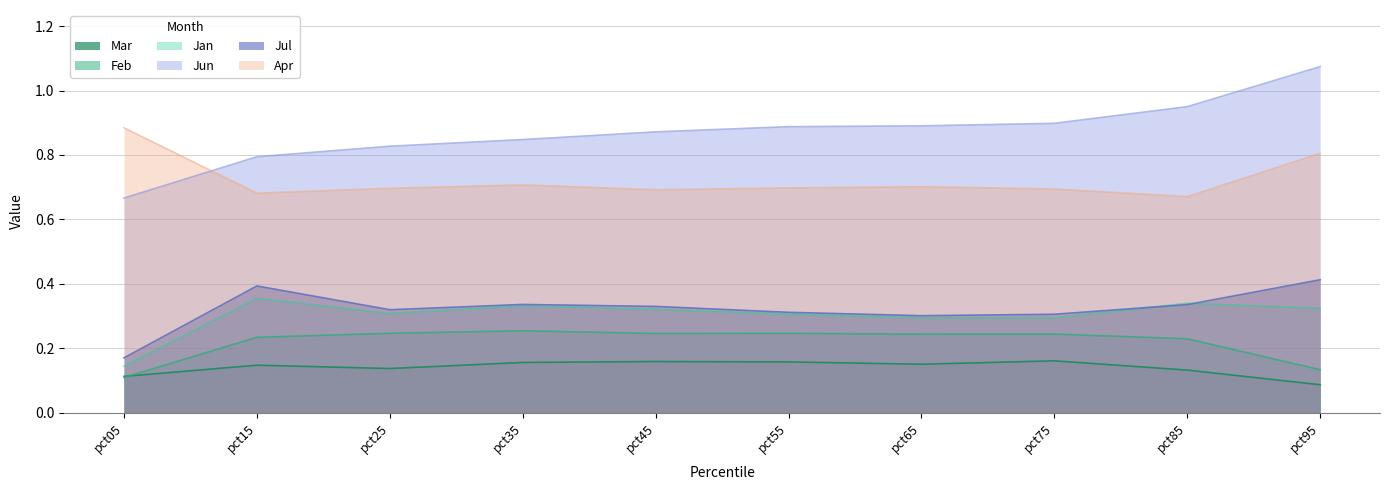

How many lines are shown in the chart?

6